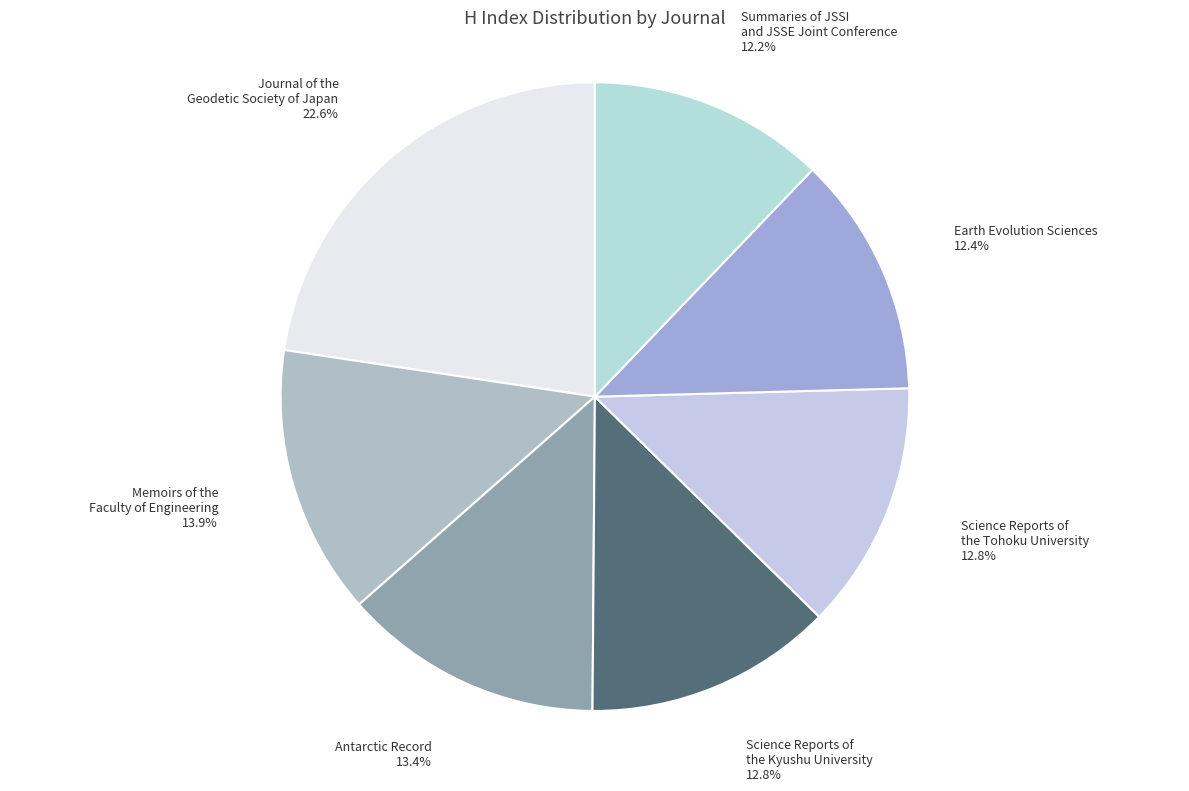

Is there a majority slice in this chart?

No